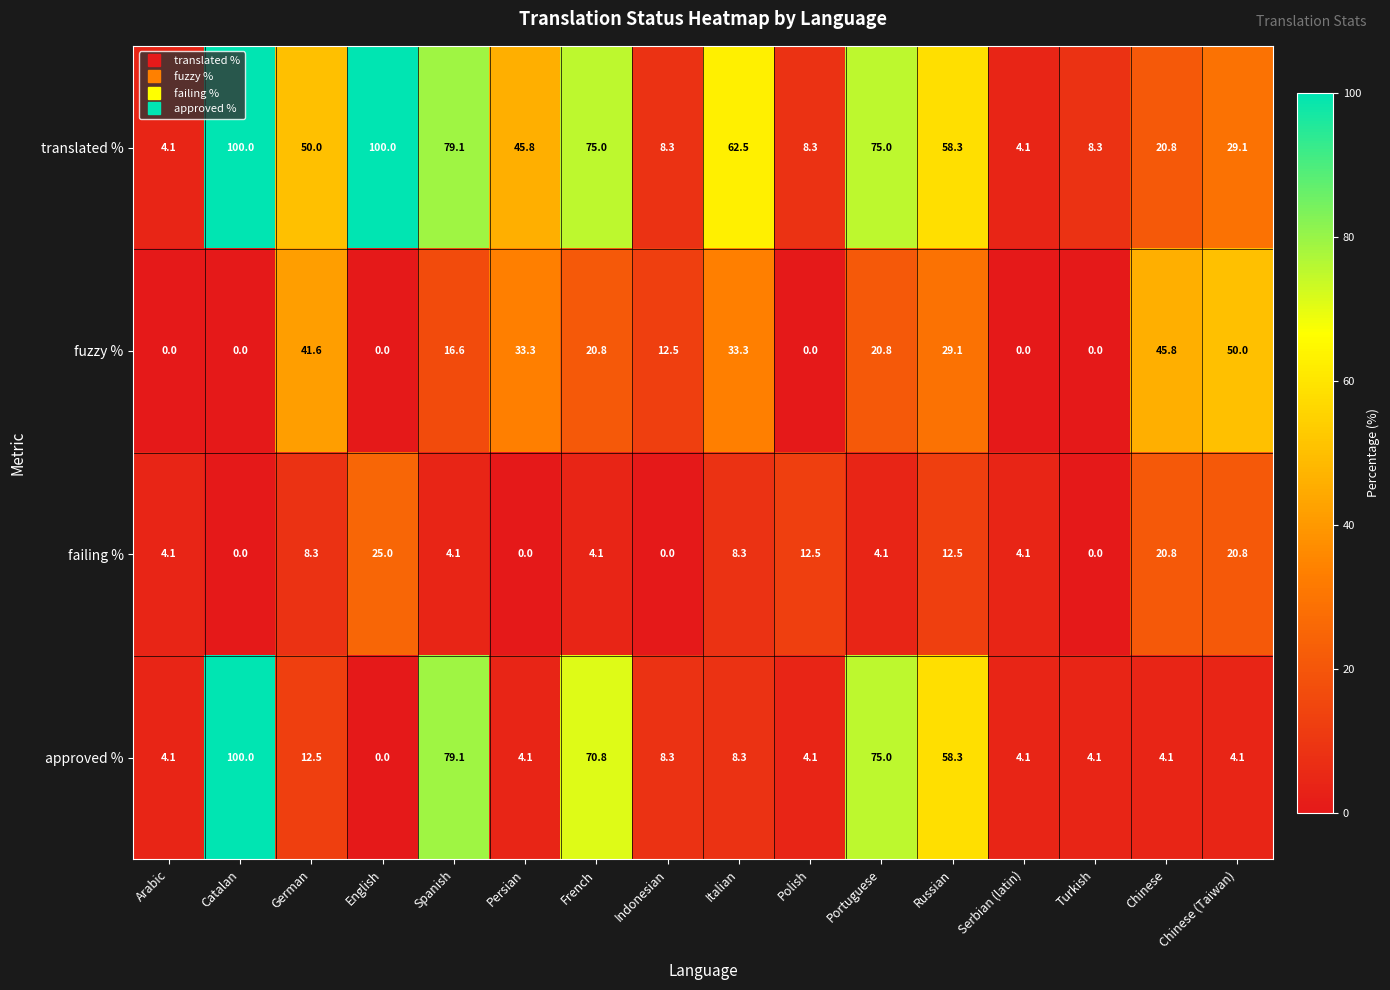

What is the sum of the translated % values at Polish and German?

58.3